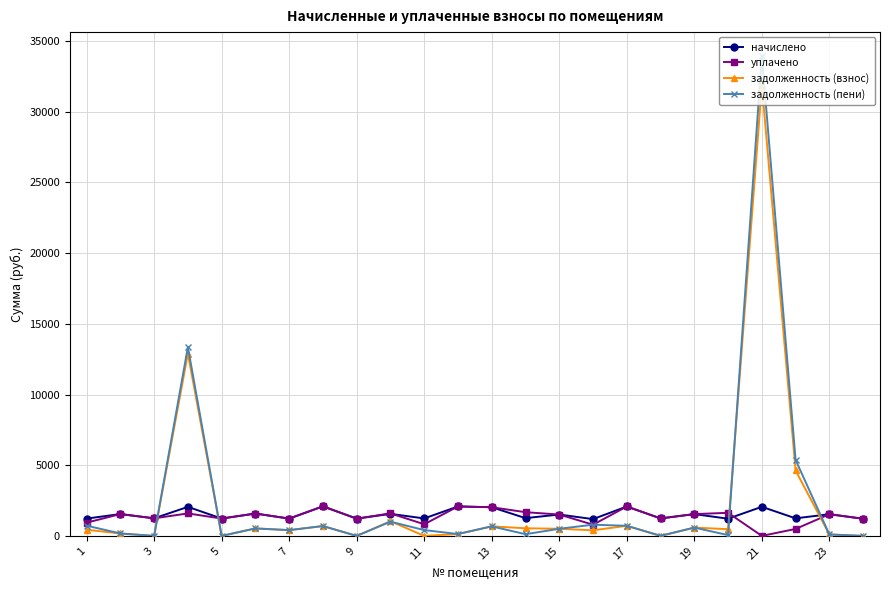

What is the highest value of the задолженность (пени) series?

33934.1